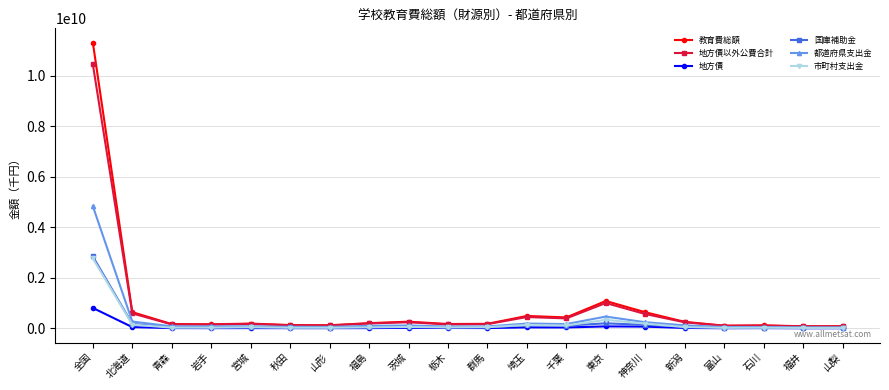

What is the sum of the 都道府県支出金 values at 栃木 and 新潟?

191836076